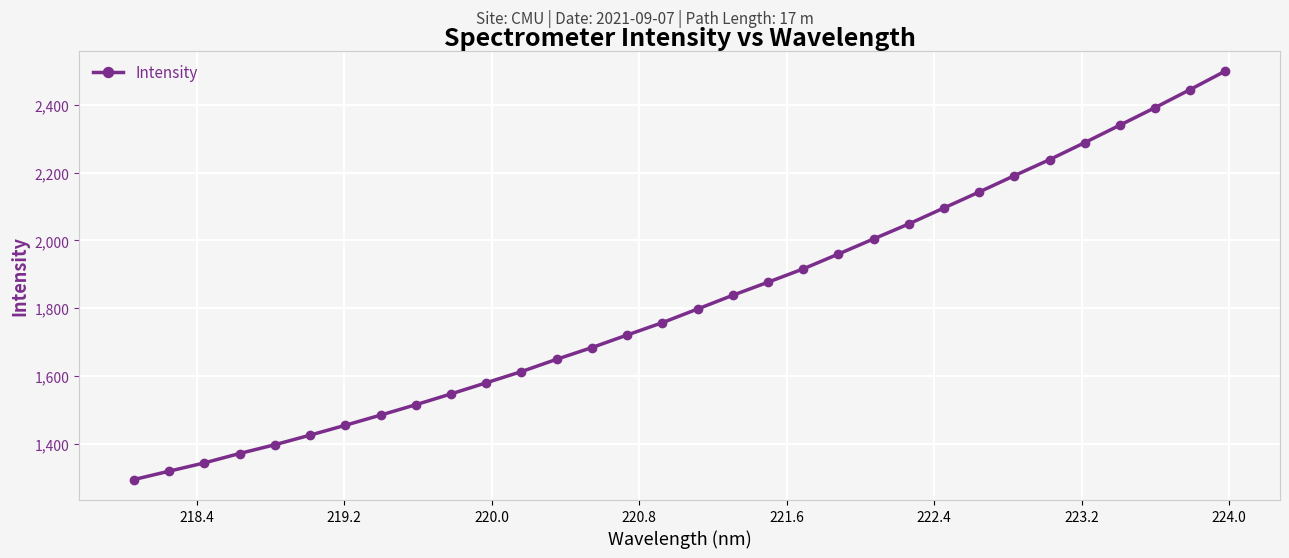

What is the value of the 28th point from the left?

2288.8